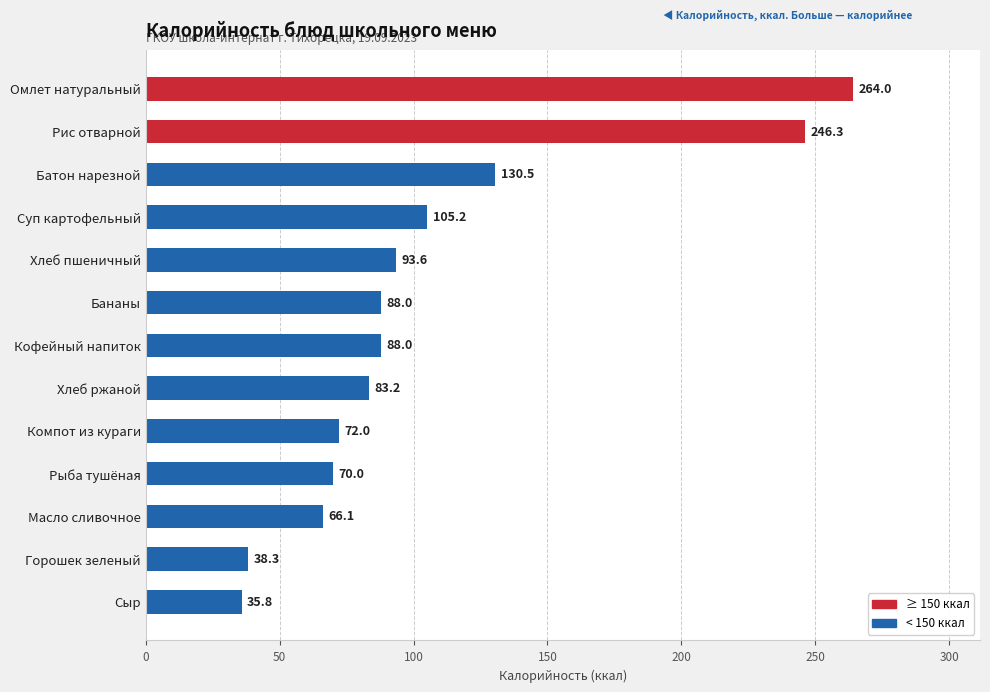

Read the value at Горошек зеленый.

38.3